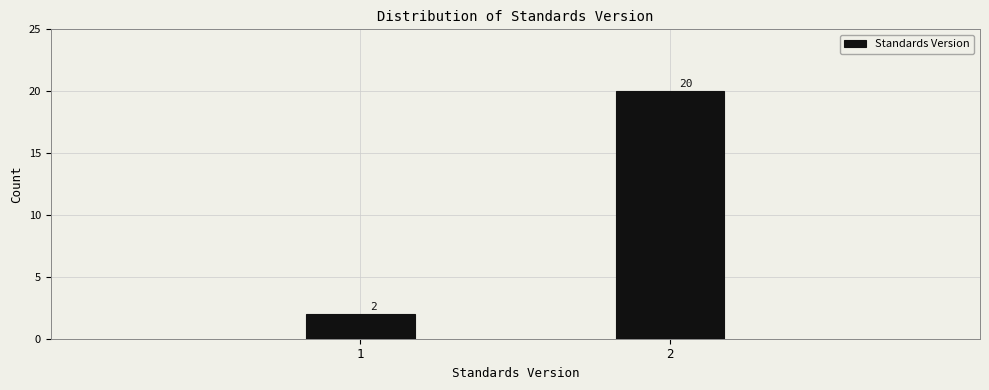

Reading left to right, list all the values displayed in this chart.

1=2	2=20